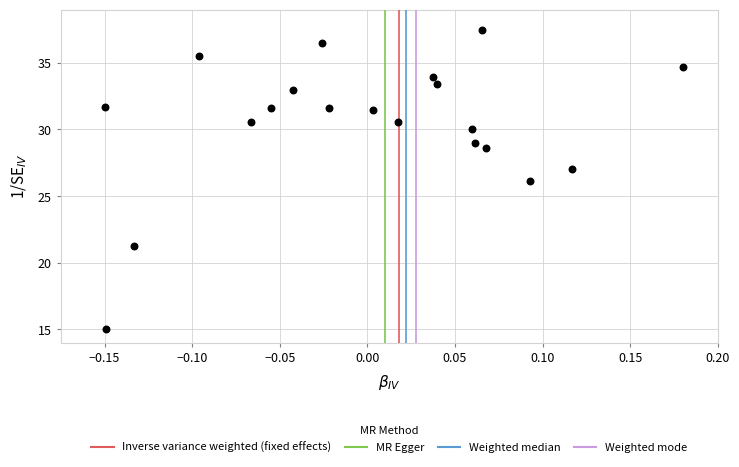

What is the range of Y values (max minus min)?

22.5